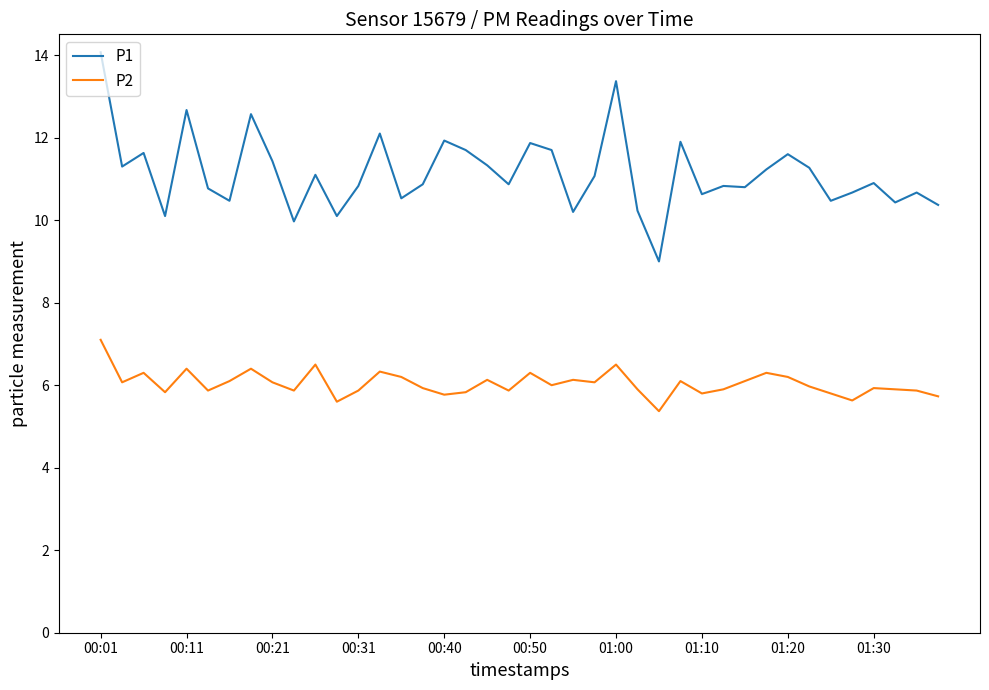

List the series in order of their peak value, lowest first.

P2, P1